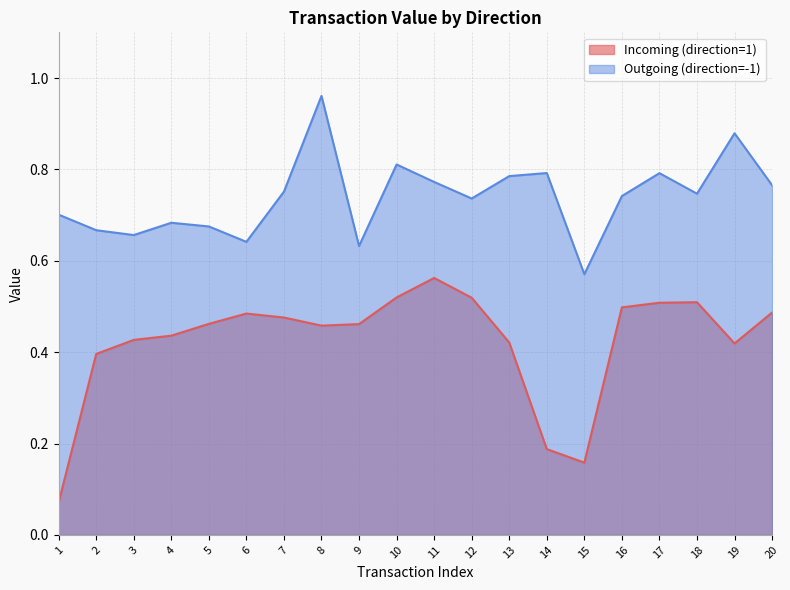

How many lines are shown in the chart?

2